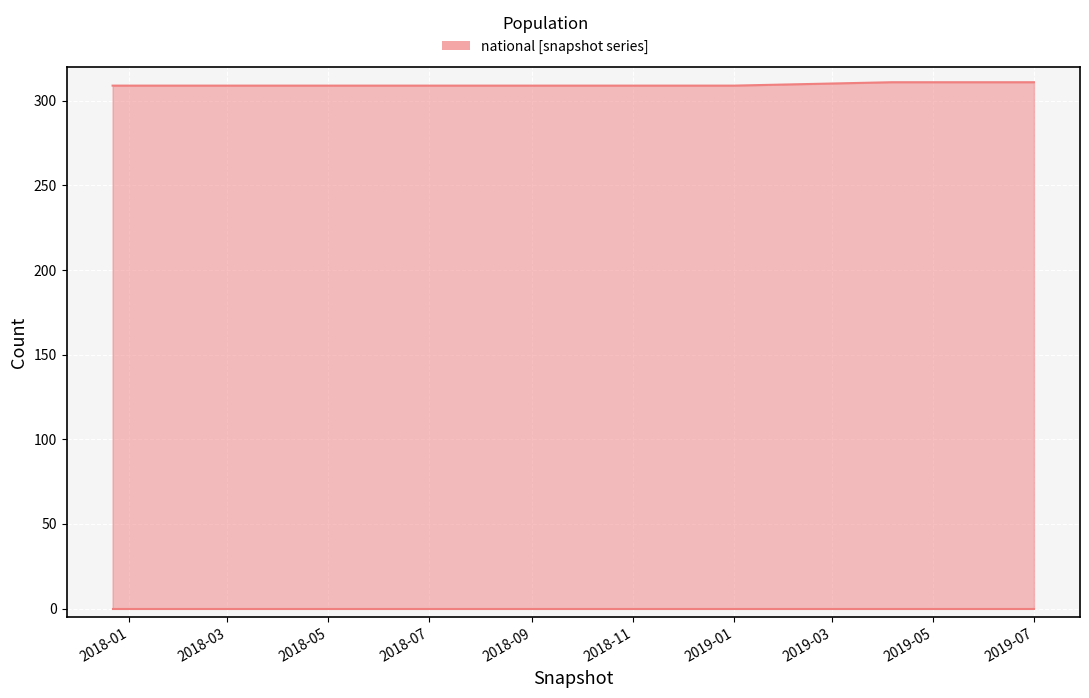

The value of international (lower) at 2018-07 is 0. True or false?

True